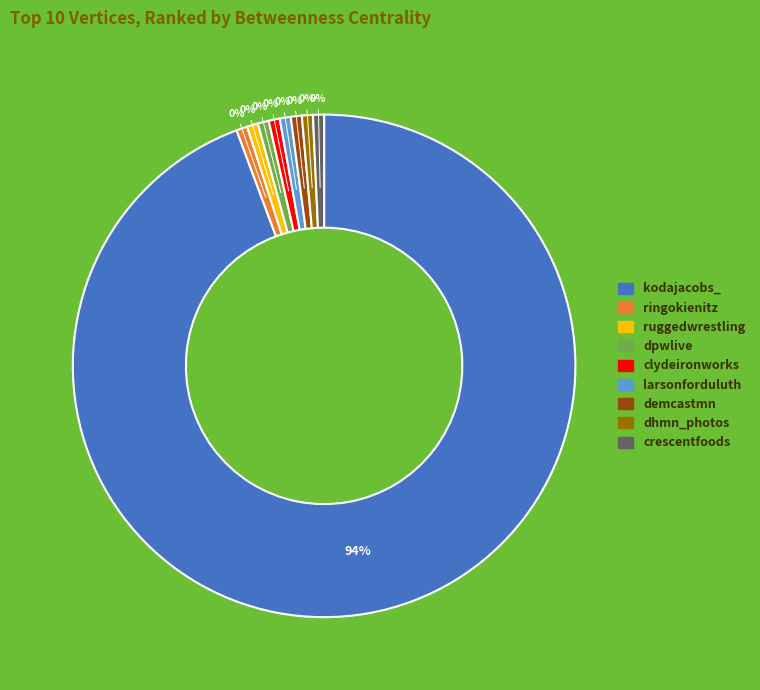

True or false: crescentfoods accounts for 7% of the total.

False